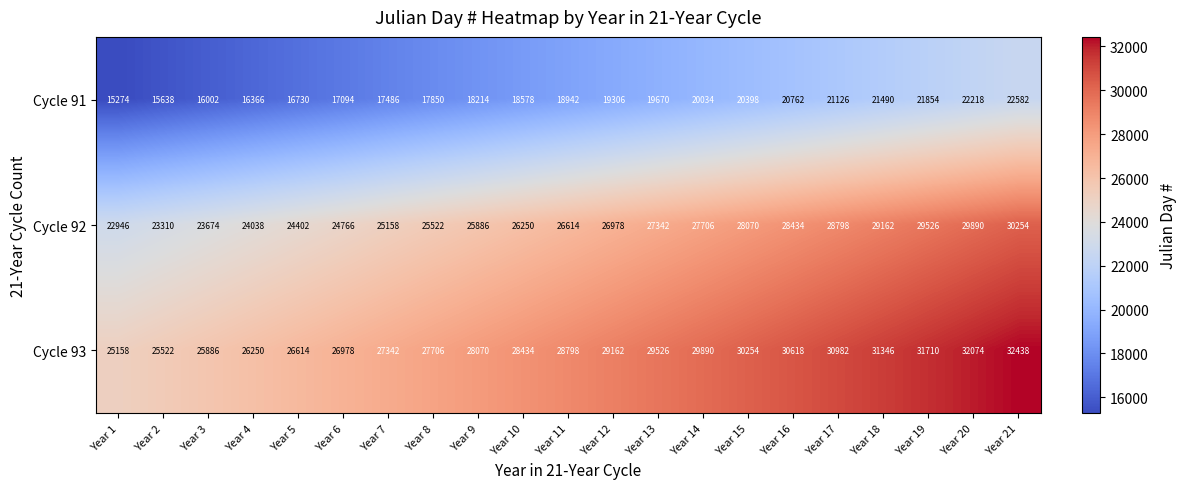

List the series in order of their peak value, lowest first.

Cycle 91, Cycle 92, Cycle 93